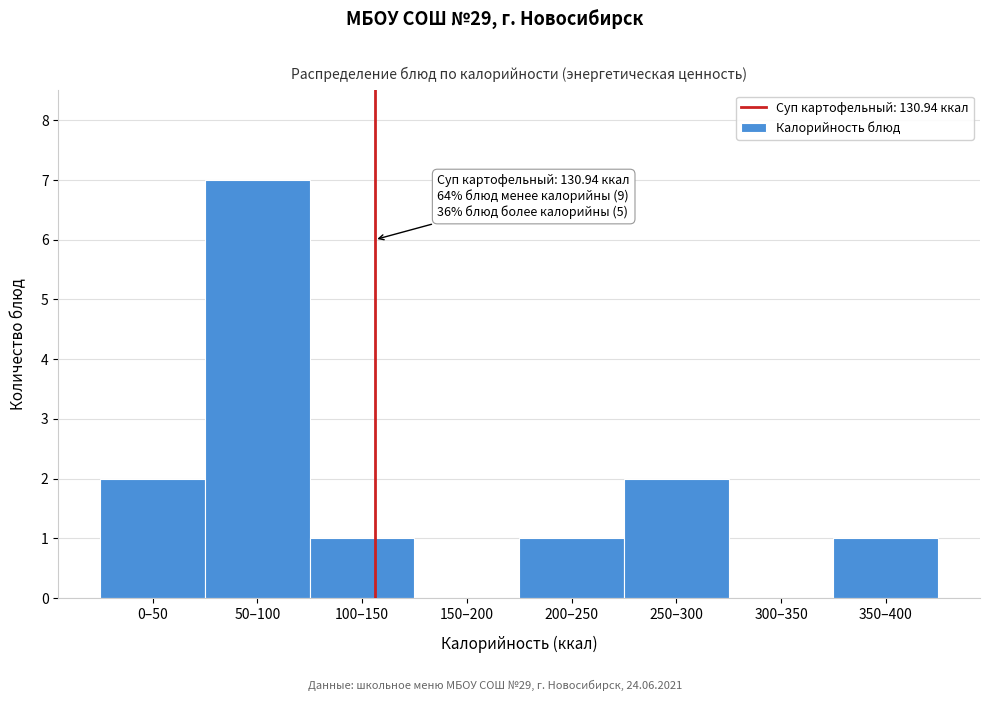

Reading left to right, list all the values displayed in this chart.

0–50=2	50–100=7	100–150=1	150–200=0	200–250=1	250–300=2	300–350=0	350–400=1